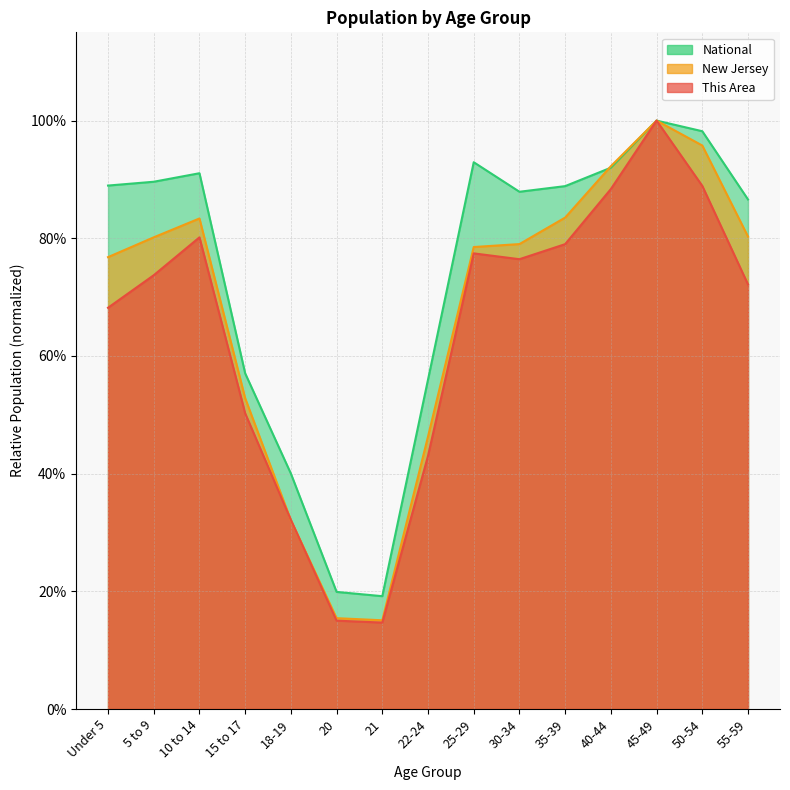

In New Jersey, how many points are higher than both neighbors (excluding endpoints)?

2